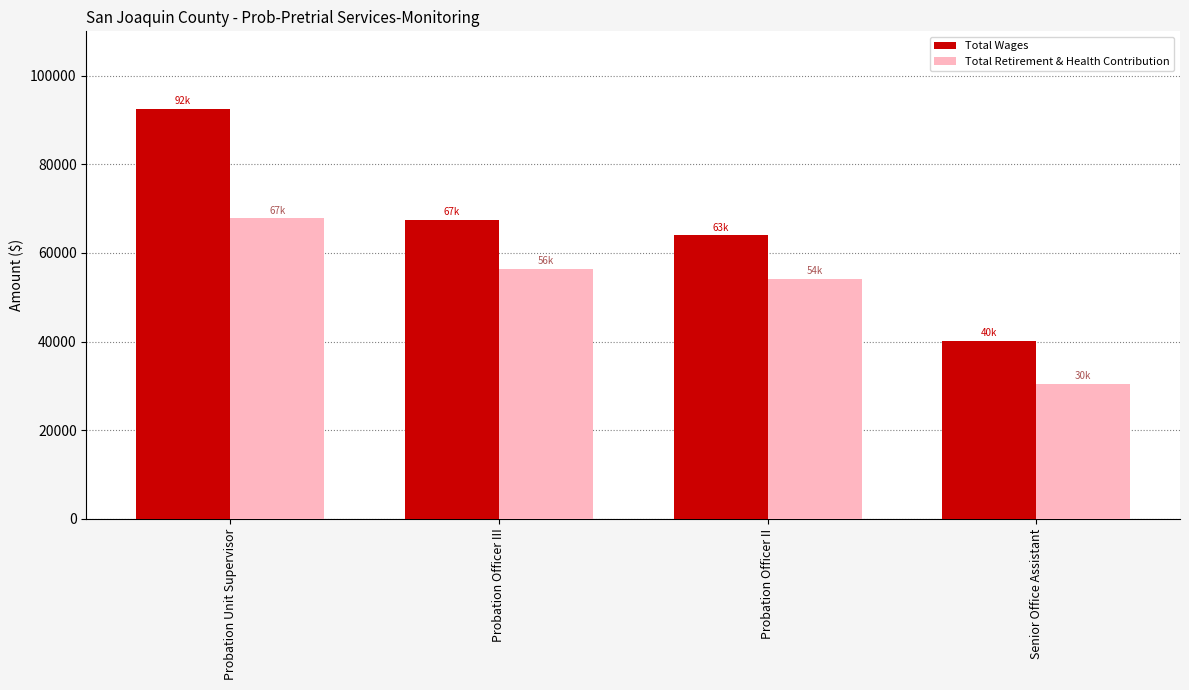

How many data points in Total Wages are less than 67483?

2